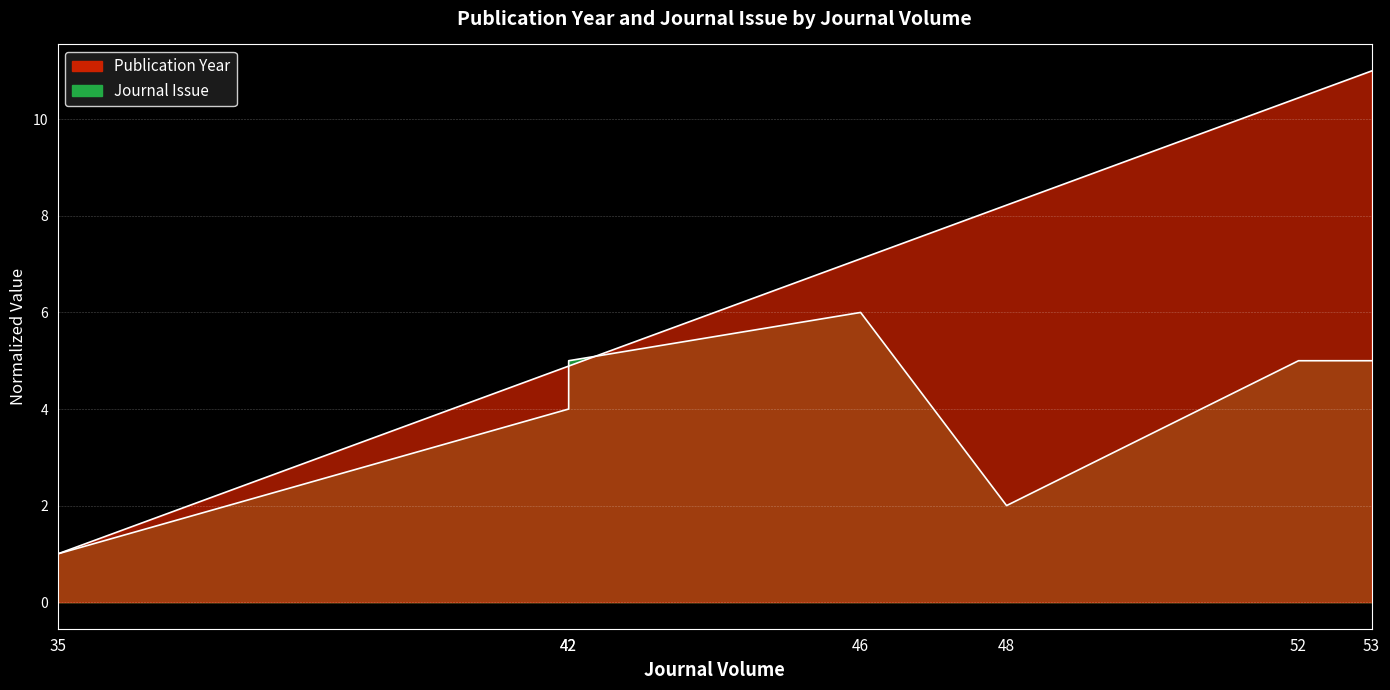

What are all the series names shown in the legend?

Publication Year, Journal Issue